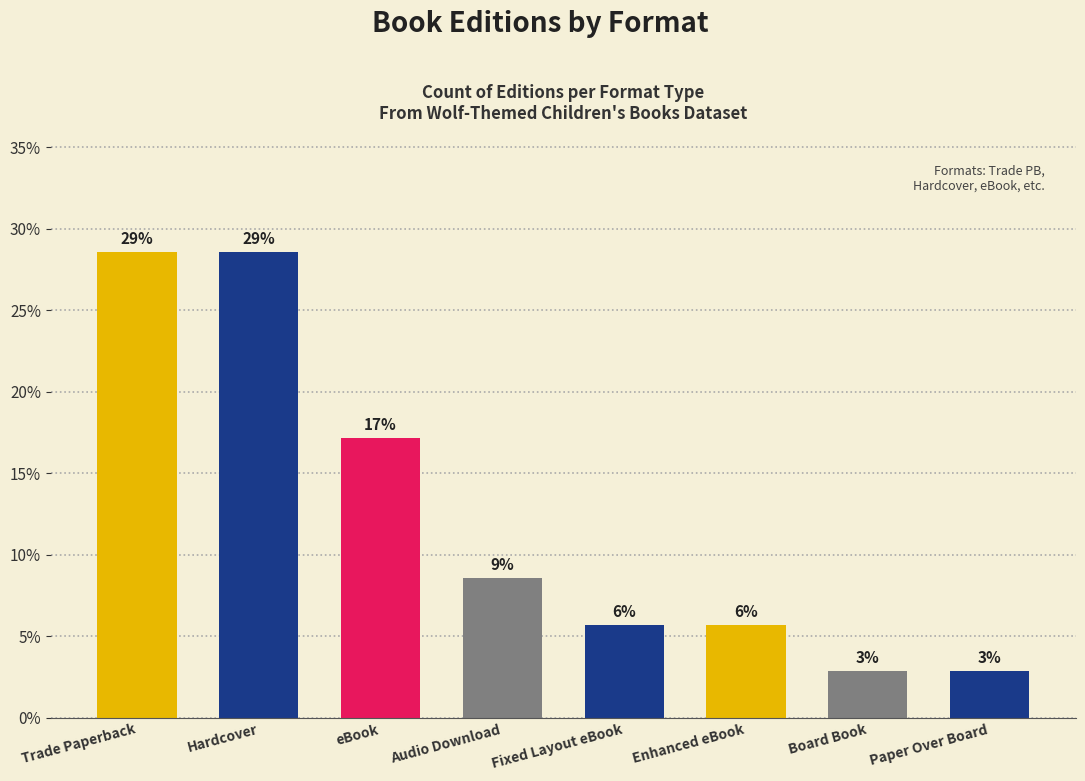

What is the value of the 3rd bar from the left?

17.1